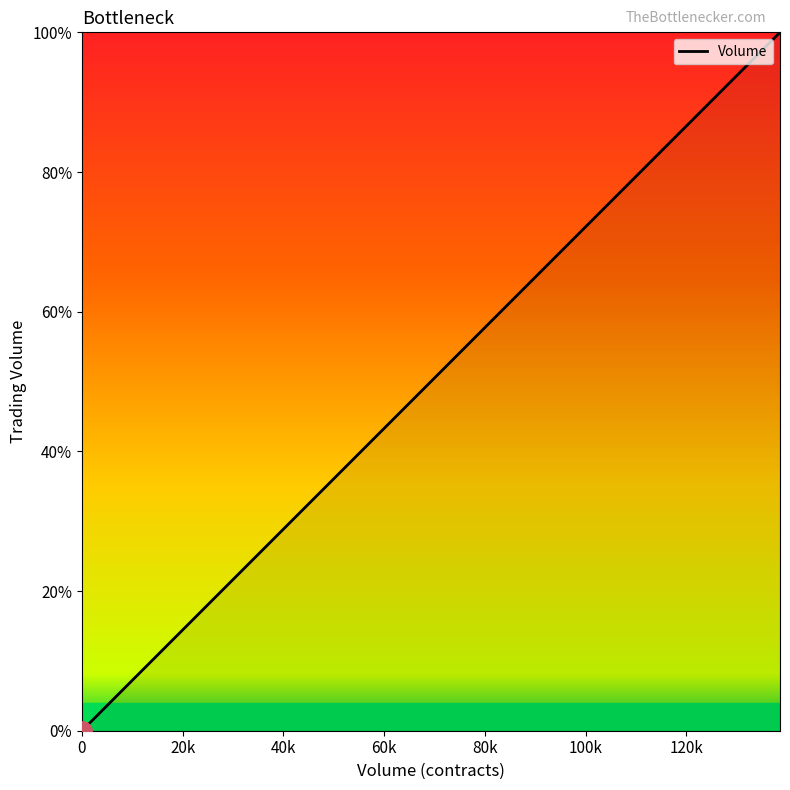

Is it true that the value at 0 is 44.7?

False